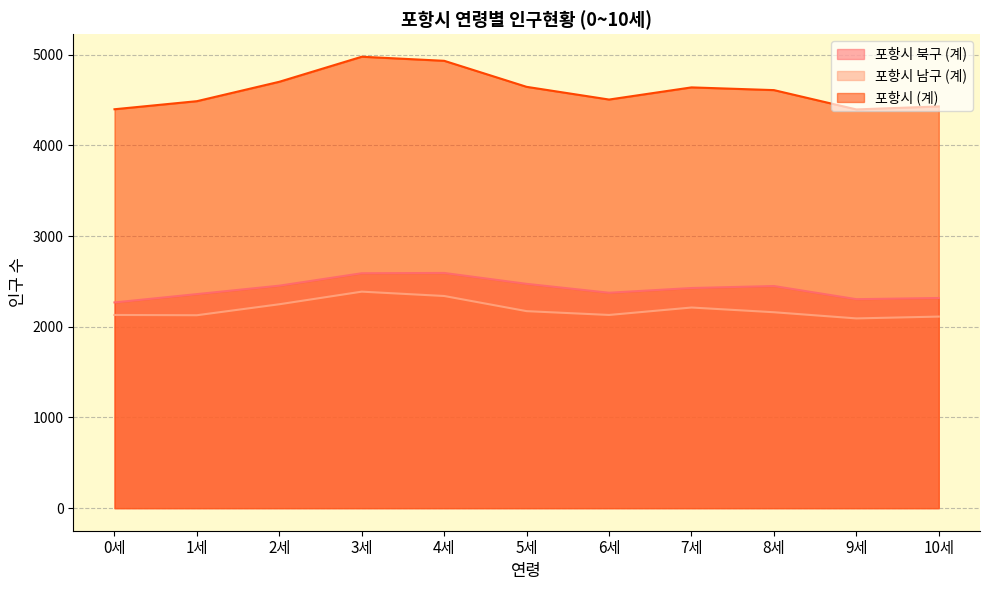

Reading right to left, transcribe all the data shown in this chart.

포항시 북구 (계): 2317	2304	2449	2427	2375	2473	2593	2590	2453	2360	2268
포항시 남구 (계): 2112	2092	2160	2212	2130	2172	2339	2387	2248	2127	2130
포항시 (계): 4429	4396	4609	4639	4505	4645	4932	4977	4701	4487	4398